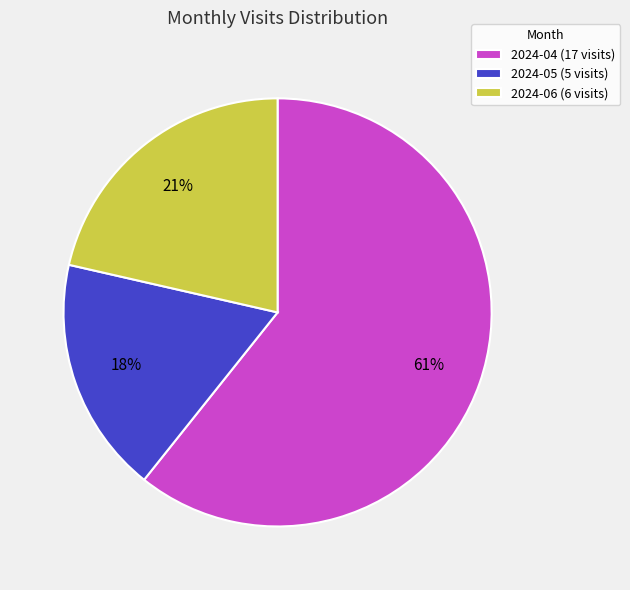

Is it true that 2024-06 is 31% of the pie?

False